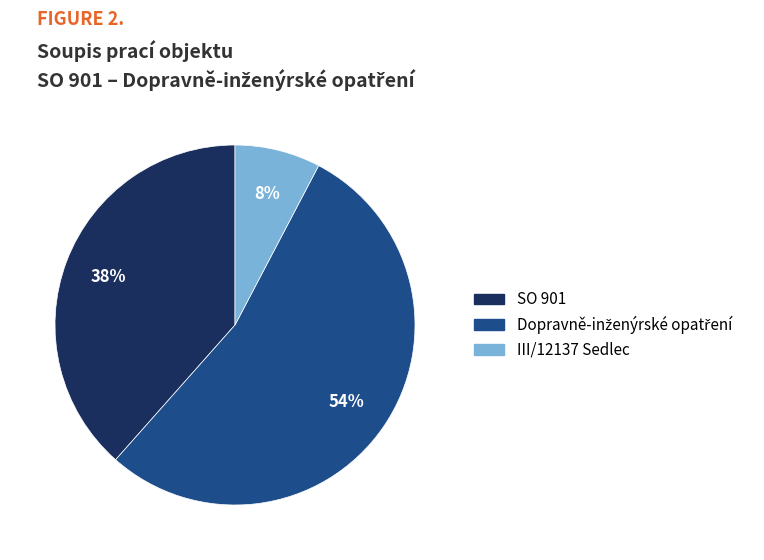

To the nearest percent, what is the average slice percentage?

33%